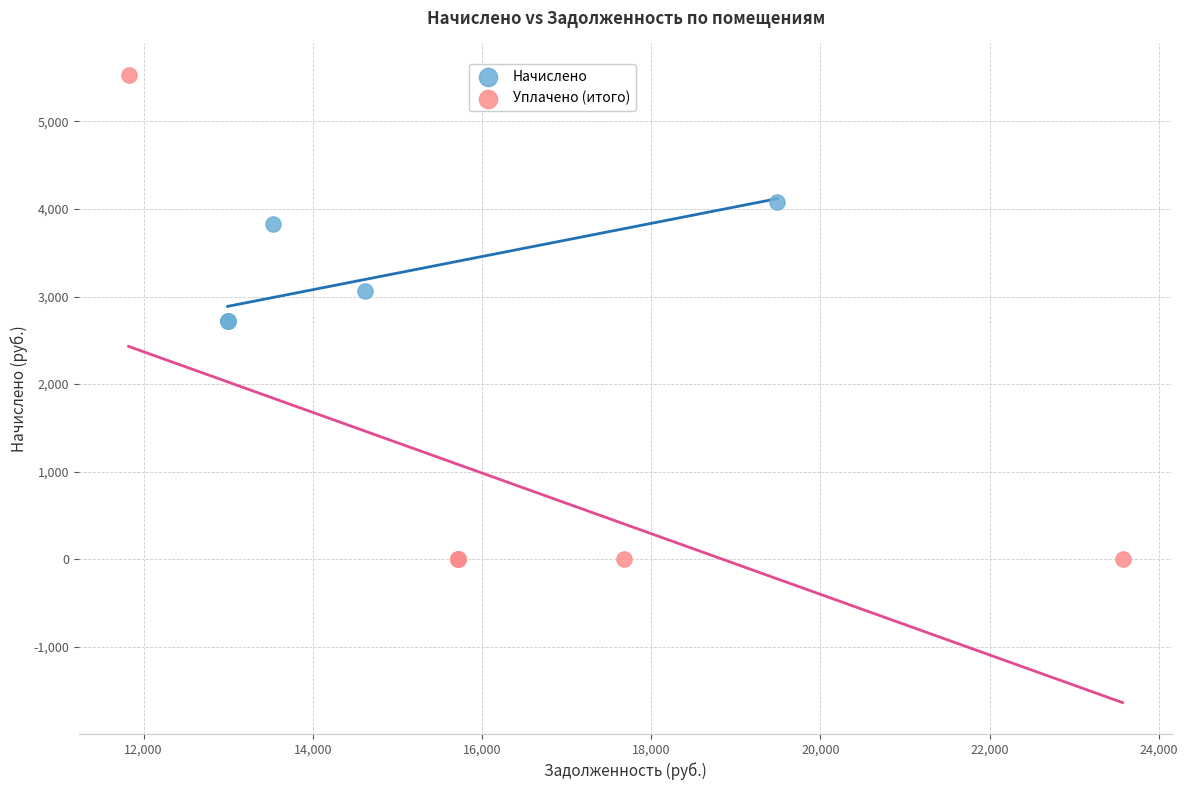

Which series contains the highest Y value?

Уплачено (итого)